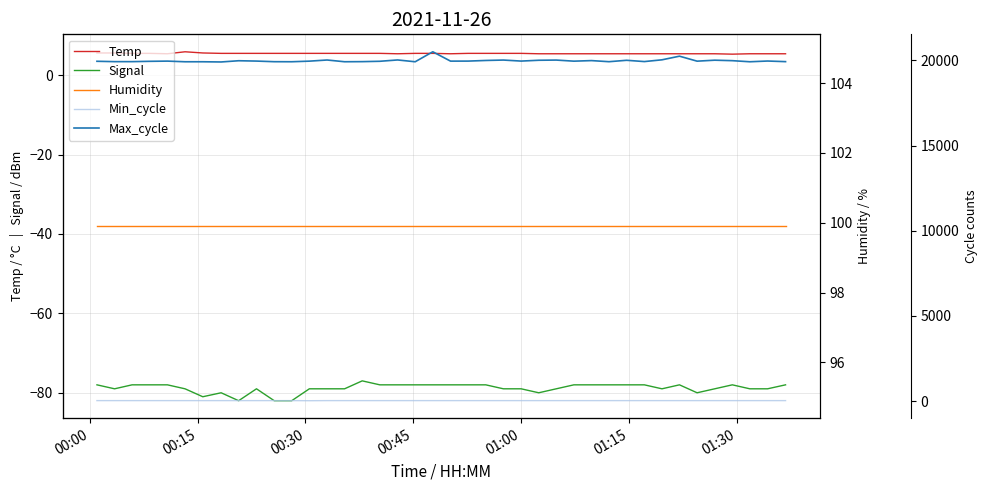

What is the value of the Min_cycle point at the 40th from the left?

28.0